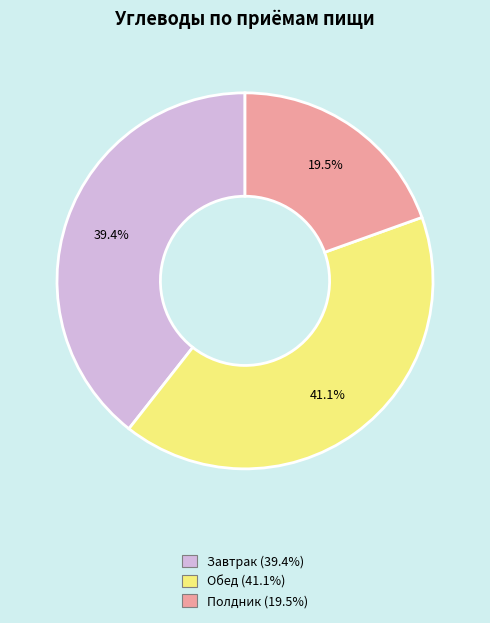

Between Полдник and Обед, which is larger?

Обед